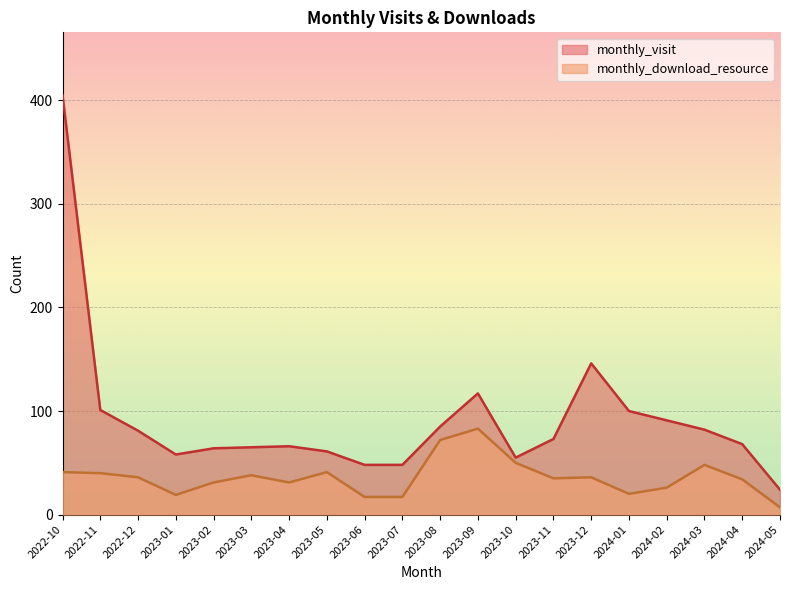

Which series has the widest spread of values?

monthly_visit